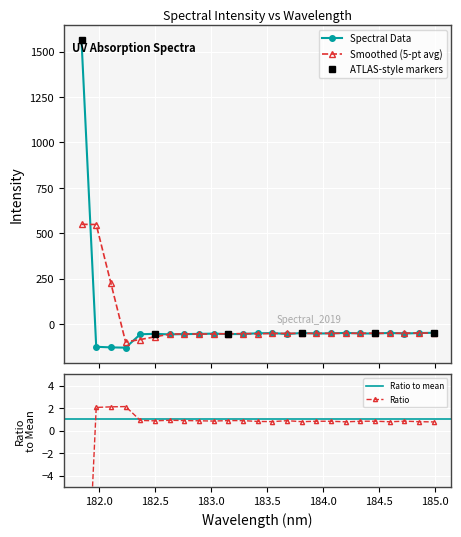

The chart shows a value of -31.4 at 183.5488263418. True or false?

False